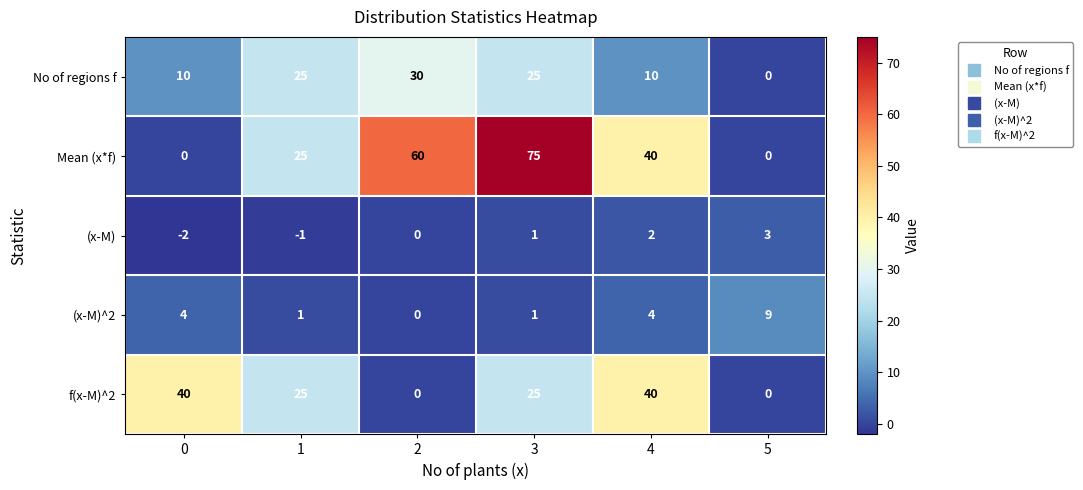

At which category is the sum across all series the highest?

3